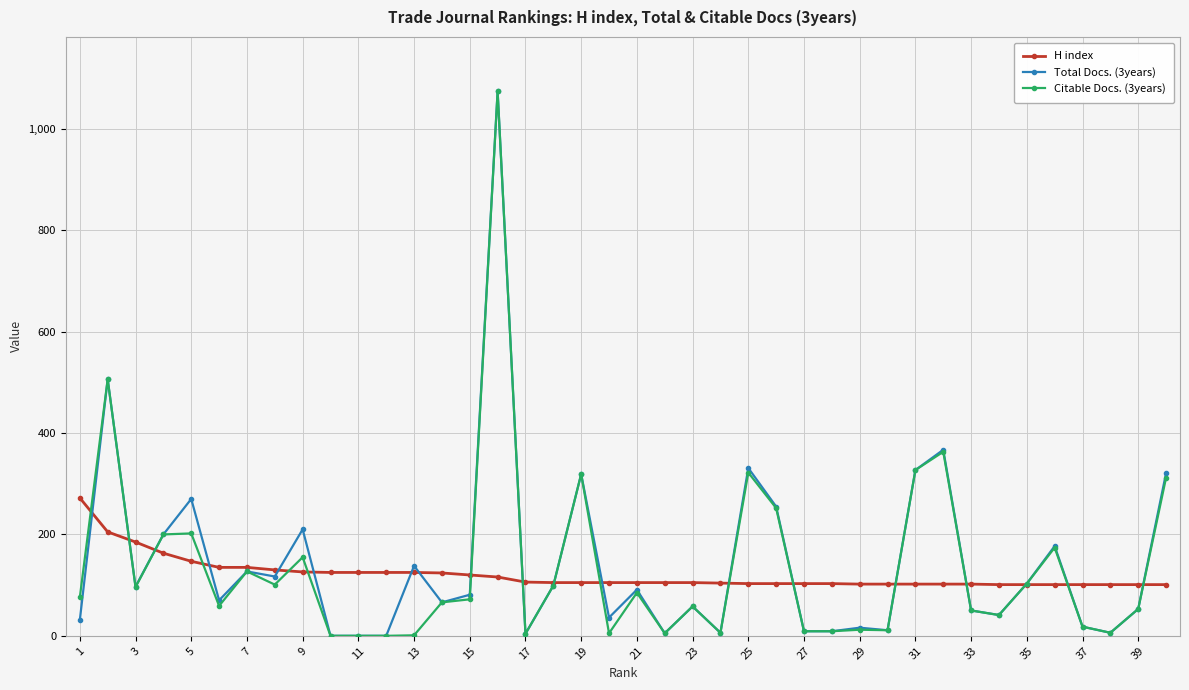

Is this an area chart (filled region under the line)?

No